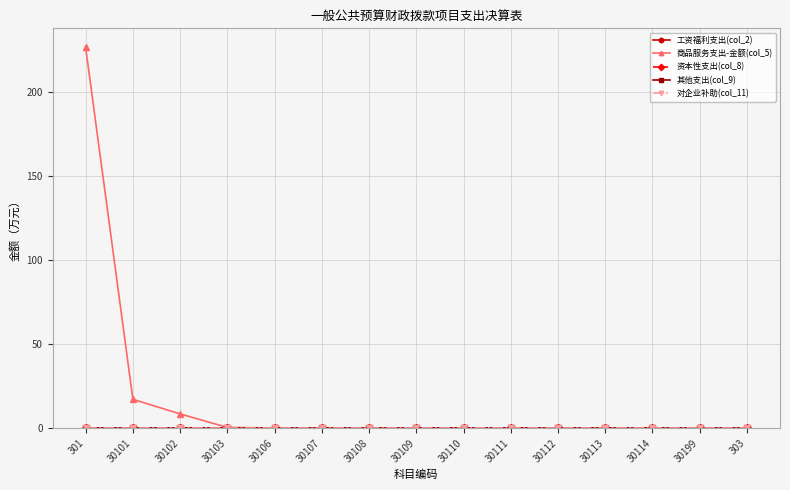

Rank the series at 30112 from lowest to highest value.

工资福利支出(col_2), 商品服务支出-金额(col_5), 资本性支出(col_8), 其他支出(col_9), 对企业补助(col_11)